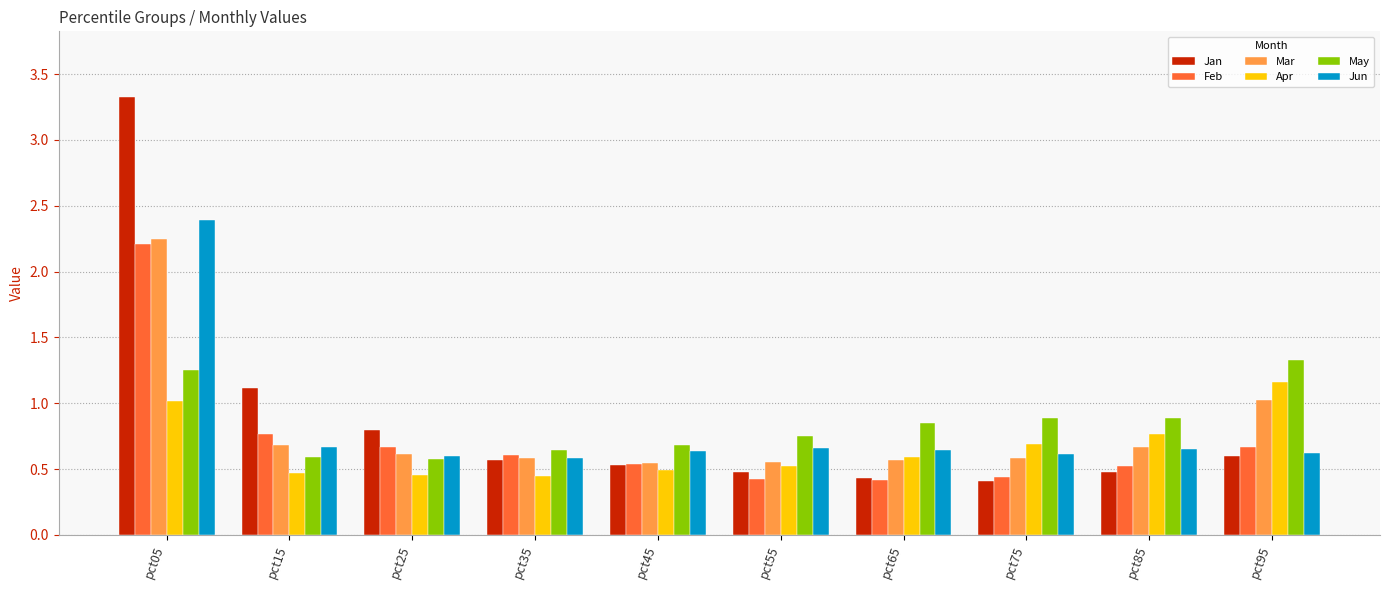

Are the bars horizontal?

No